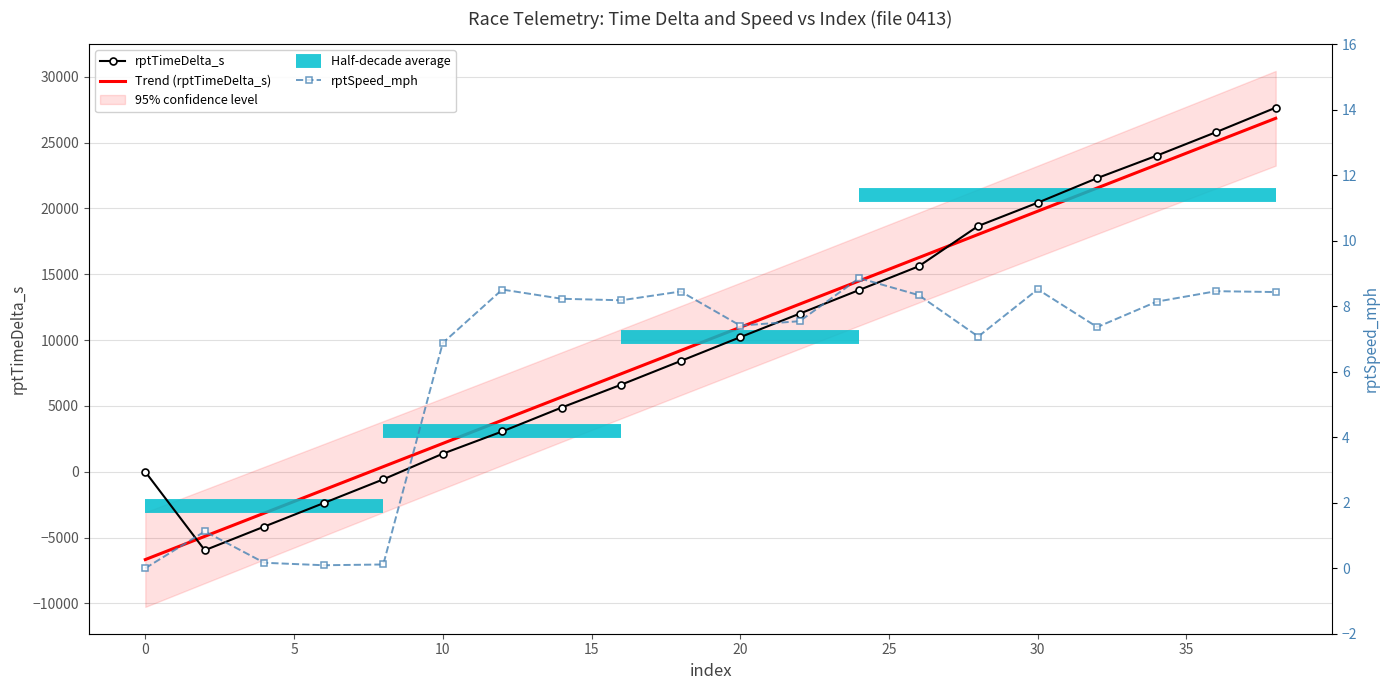

True or false: rptTimeDelta_s has a value of 13419.0 at 38.

False